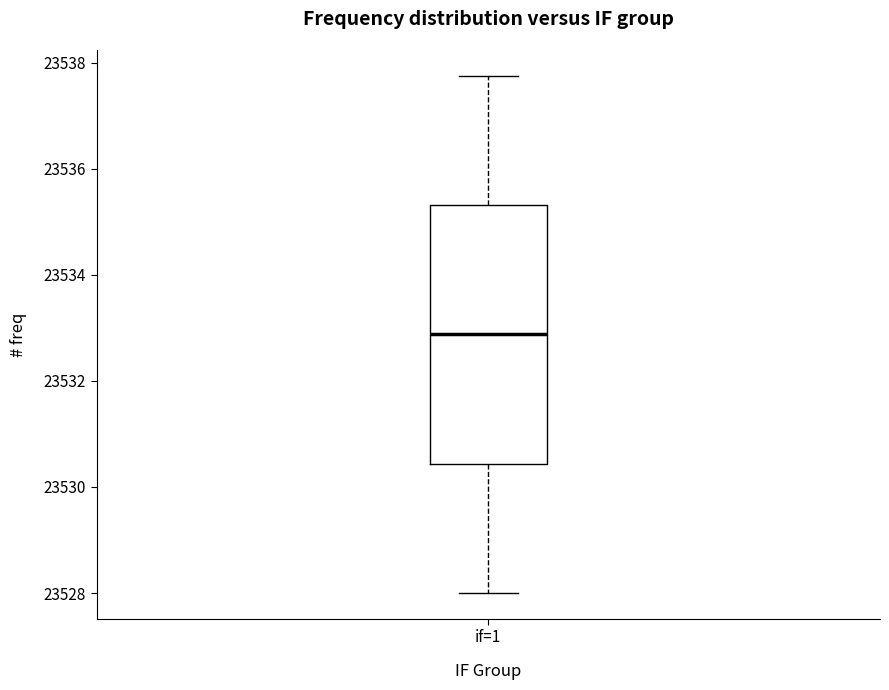

Read this box plot against the y-axis: the position of the median line, the range covered by the box, and the ends of both whiskers. The values are not printed on the chart, so give them approximately, as read against the axis.

median 23532.8, box 23530.4 to 23535.4, whiskers 23528.0 to 23537.8